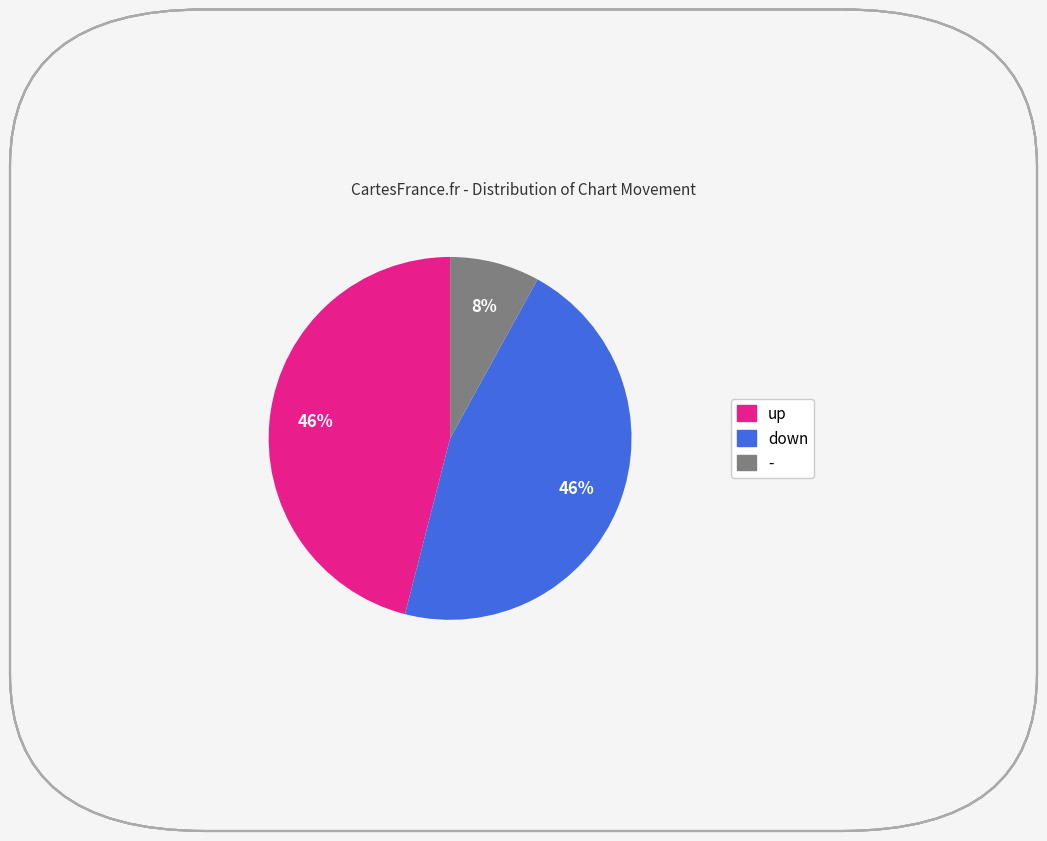

Does up represent more than half of the total?

No